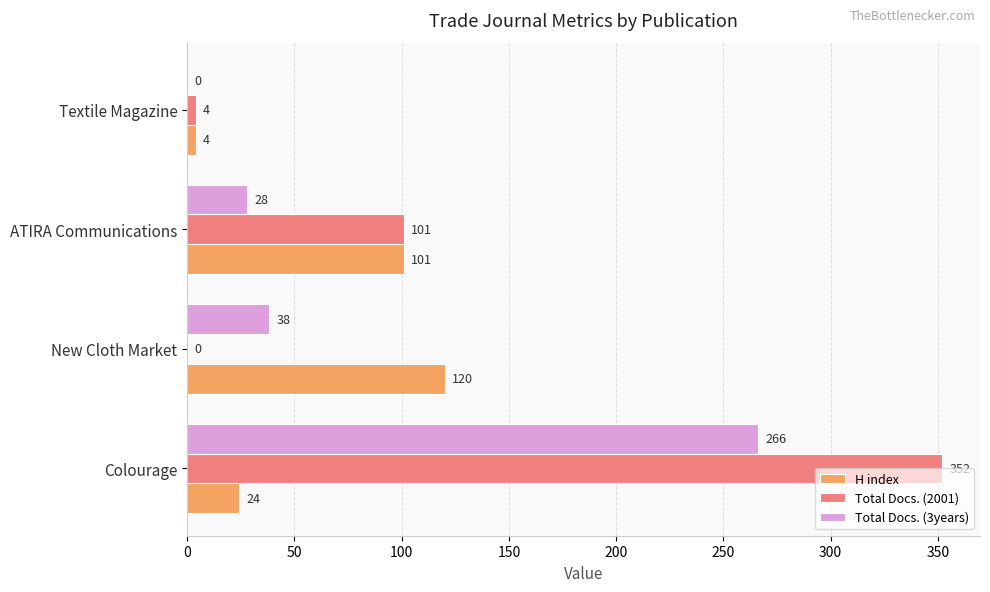

What is the highest value of the Total Docs. (3years) series?

266